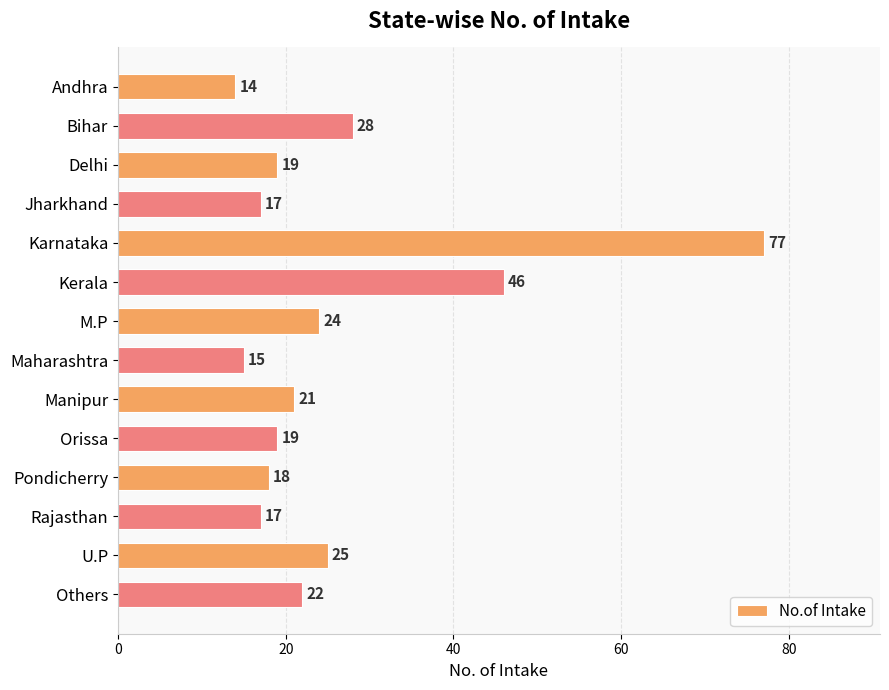

Reading bottom to top, what are all the values shown in this chart?

Others=22	U.P=25	Rajasthan=17	Pondicherry=18	Orissa=19	Manipur=21	Maharashtra=15	M.P=24	Kerala=46	Karnataka=77	Jharkhand=17	Delhi=19	Bihar=28	Andhra=14